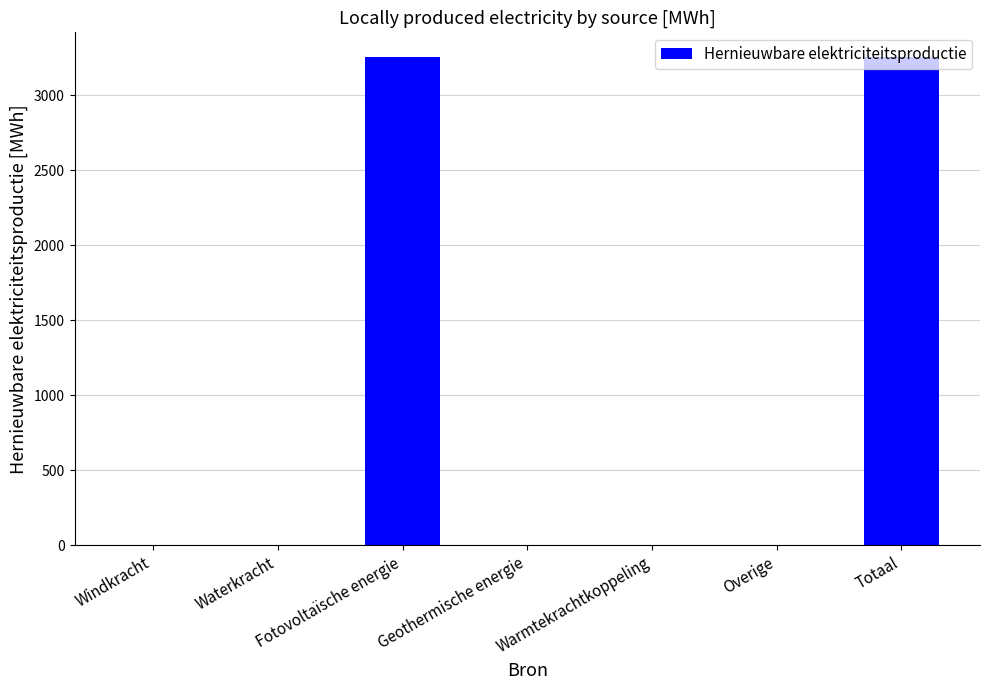

Reading left to right, list all the values displayed in this chart.

0.0	0.0	3255.7	0.0	0.0	0.0	3255.7